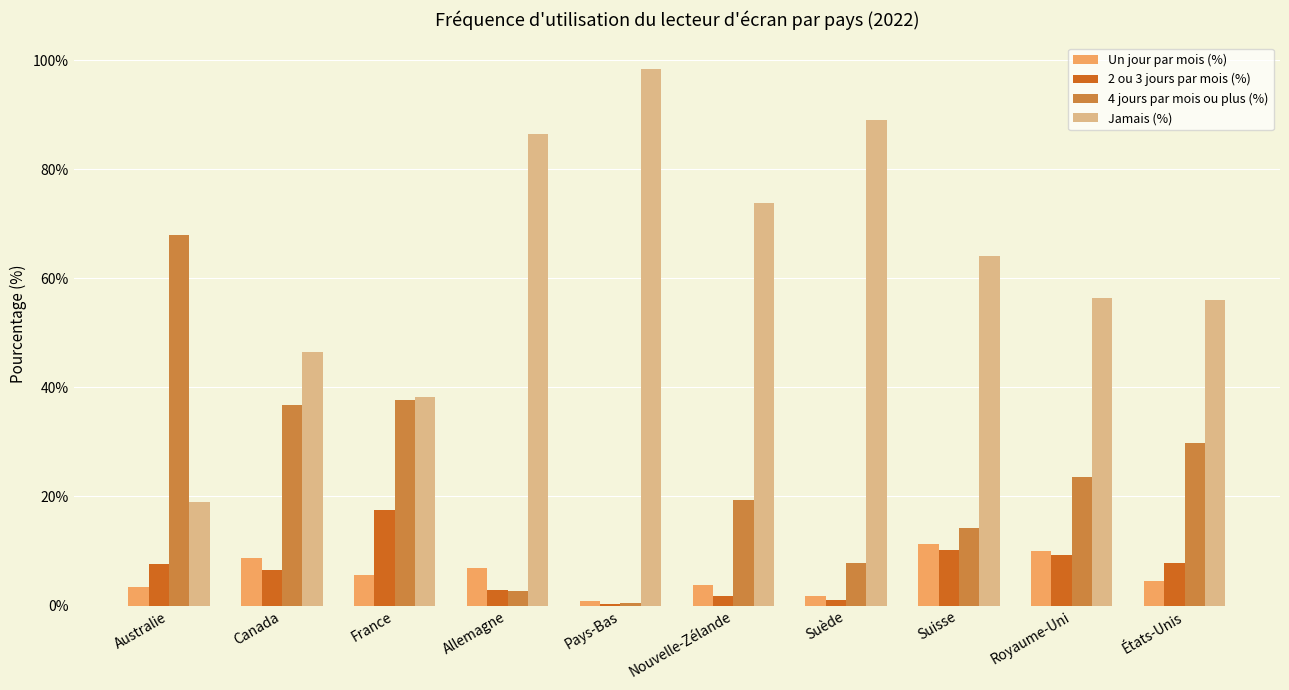

Where does the Jamais (%) series first go above 64?

Allemagne